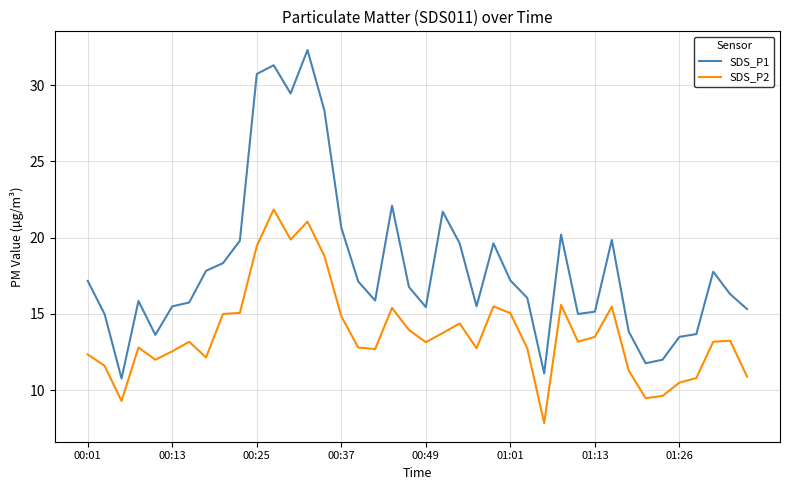

What is the greatest value displayed?

32.3